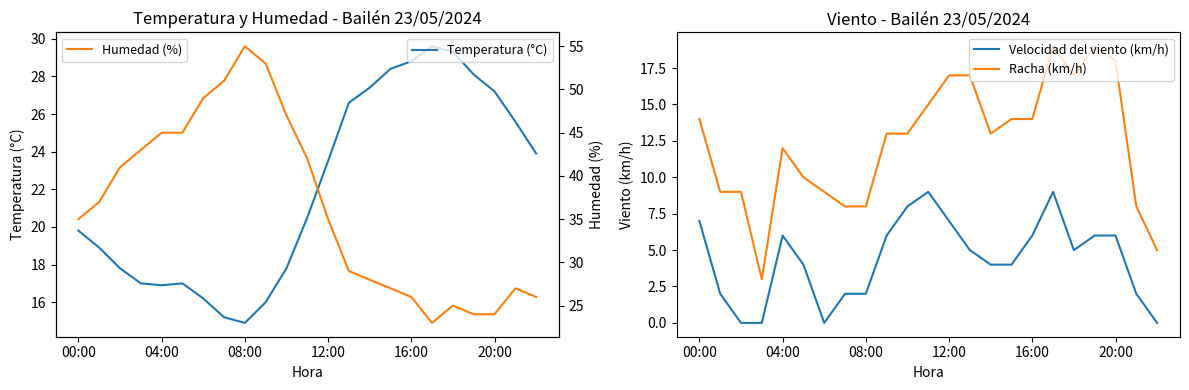

Does the chart have visible grid lines?

No